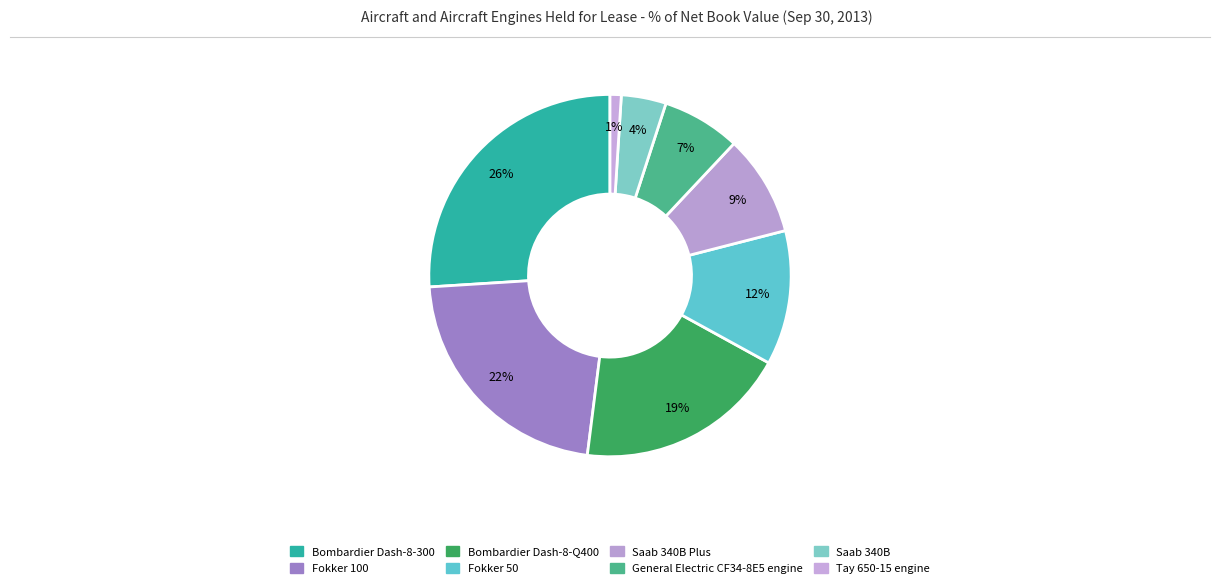

Rank the categories by value from lowest to highest.

Tay 650-15 engine, Saab 340B, General Electric CF34-8E5 engine, Saab 340B Plus, Fokker 50, Bombardier Dash-8-Q400, Fokker 100, Bombardier Dash-8-300